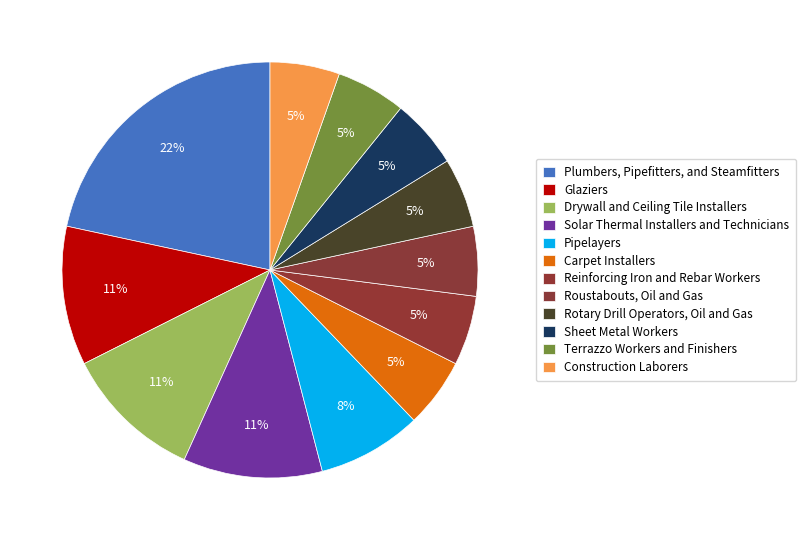

What is the smallest slice in the pie chart?

Carpet Installers